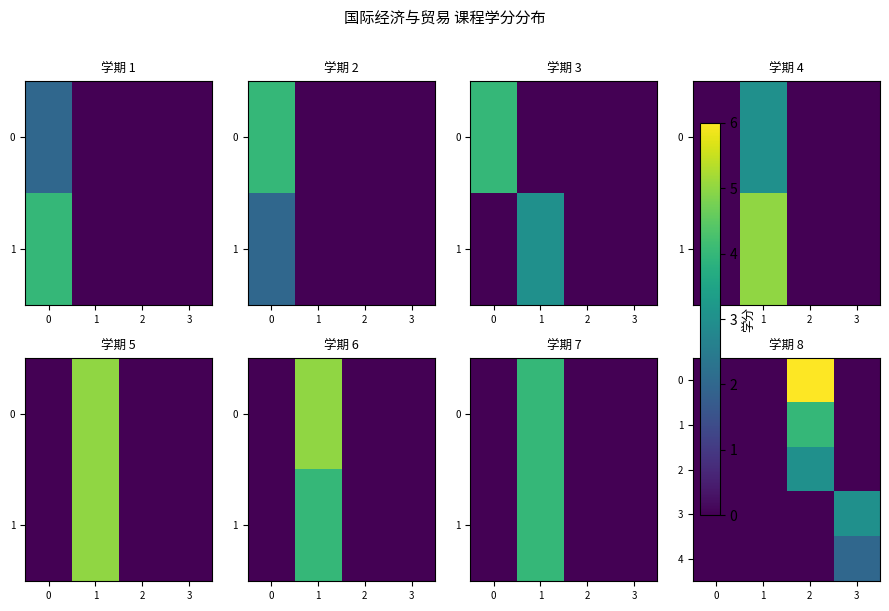

What is the sum of the 0 values at 3 and 2?

6